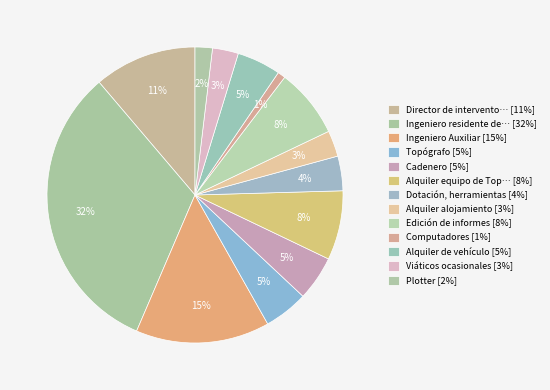

Which category has the smallest portion of the pie?

Computadores